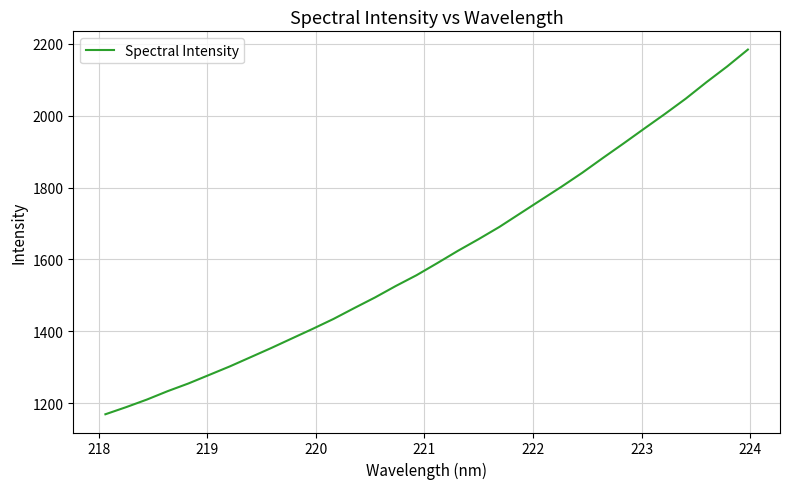

What is the difference between the maximum and minimum values?

1014.9